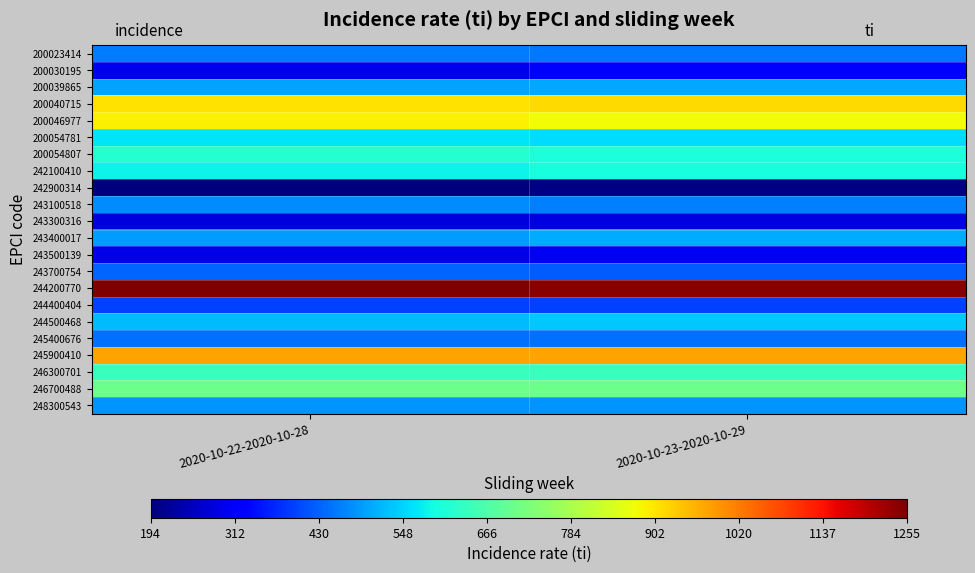

Rank the series at 2020-10-23-2020-10-29 from highest to lowest value.

244200770, 245900410, 200040715, 200046977, 246700488, 246300701, 200054807, 242100410, 200054781, 244500468, 243400017, 200039865, 248300543, 243100518, 200023414, 245400676, 243700754, 244400404, 200030195, 243500139, 243300316, 242900314